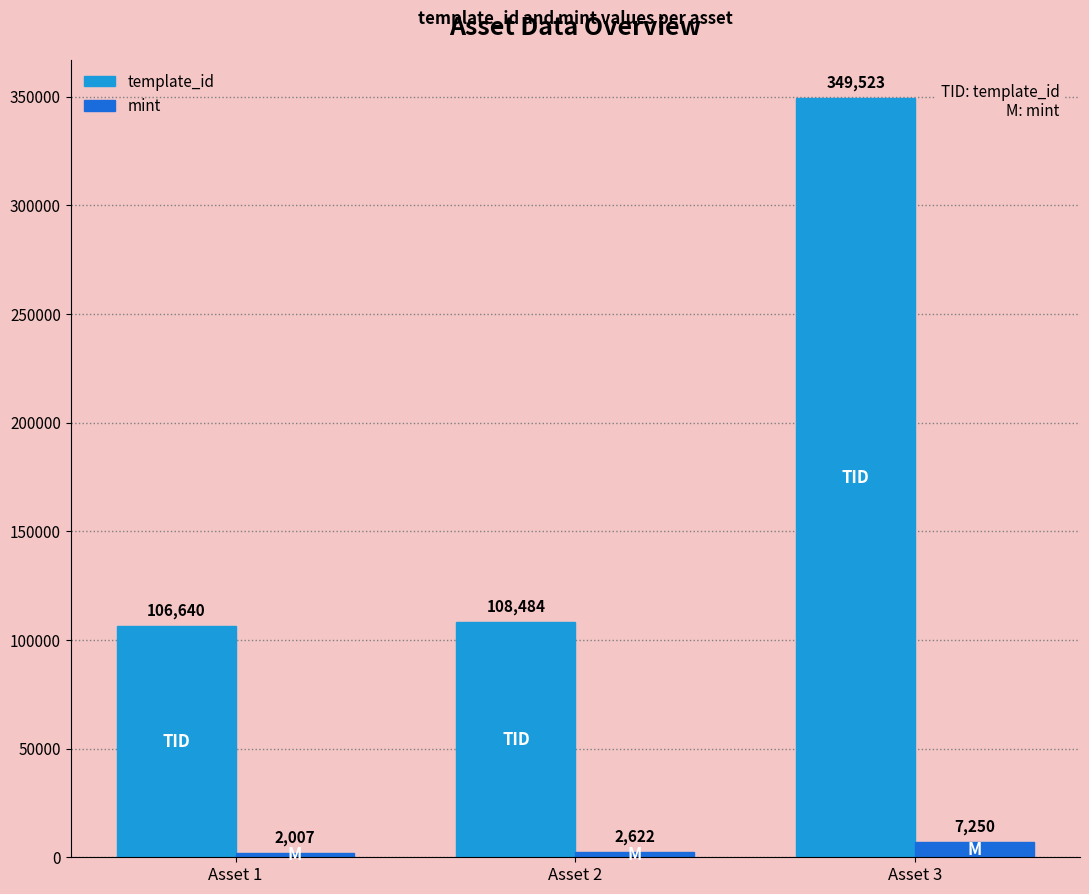

Which category has the lowest value in the mint series?

Asset 1